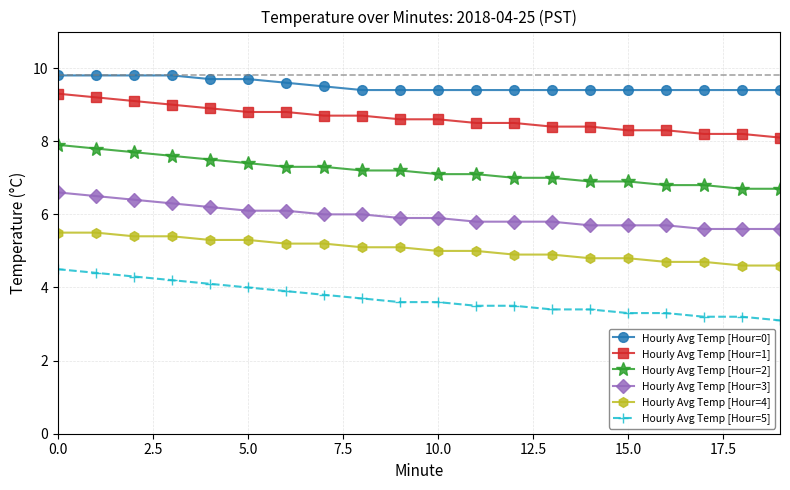

True or false: Hourly Avg Temp [Hour=4] and Hourly Avg Temp [Hour=3] cross at least once.

False